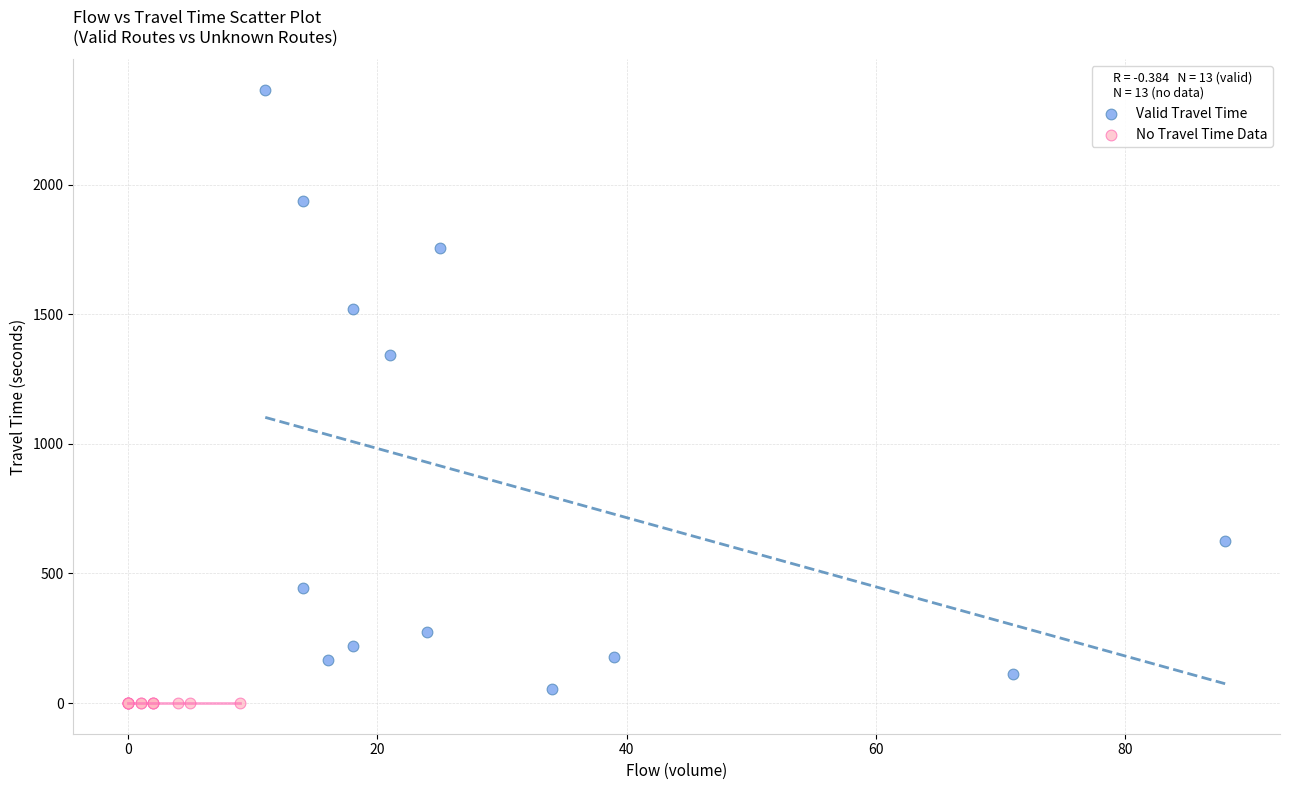

Which series reaches the maximum Y coordinate?

Valid Travel Time